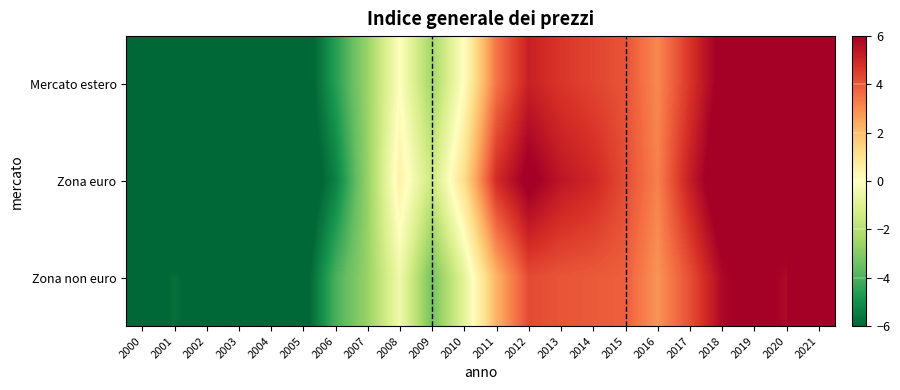

Reading left to right, list all the values displayed in this chart.

Mercato estero: 2000=-9.3	2001=-8.1	2002=-8.5	2003=-9.2	2004=-8.4	2005=-6.6	2006=-4.6	2007=-2.6	2008=-0.0	2009=-2.4	2010=0.1	2011=3.5	2012=5.2	2013=4.7	2014=4.4	2015=4.1	2016=3.1	2017=4.7	2018=6.3	2019=6.7	2020=6.2	2021=11.2
Zona euro: 2000=-11.8	2001=-10.7	2002=-10.4	2003=-10.3	2004=-9.1	2005=-6.9	2006=-5.4	2007=-2.7	2008=0.5	2009=-1.5	2010=1.2	2011=4.9	2012=6.2	2013=5.4	2014=5.0	2015=4.2	2016=3.2	2017=5.2	2018=6.8	2019=7.1	2020=6.6	2021=12.1
Zona non euro: 2000=-6.9	2001=-5.7	2002=-6.7	2003=-8.3	2004=-8.0	2005=-6.4	2006=-4.0	2007=-2.6	2008=-0.4	2009=-3.3	2010=-0.8	2011=2.3	2012=4.3	2013=4.1	2014=4.0	2015=3.9	2016=2.9	2017=4.2	2018=5.8	2019=6.4	2020=5.8	2021=10.4